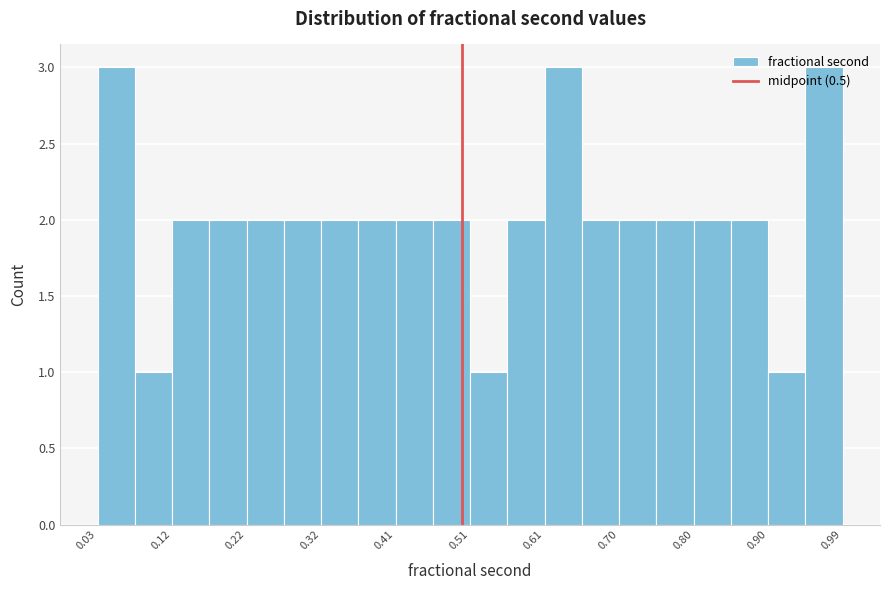

What is the height of the bar covering 0.03 to 0.08 on the x-axis? Neither the bar edges nor the heights are printed on the chart, so give them approximately, as read against the axes.

3